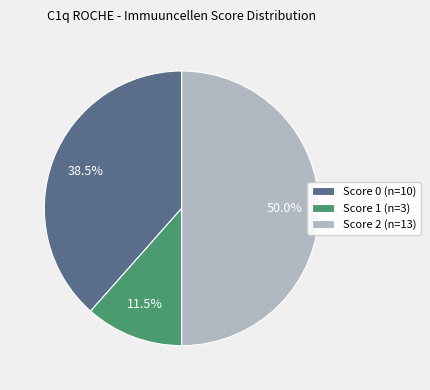

Rank the categories by value from lowest to highest.

Score 1 (n=3), Score 0 (n=10), Score 2 (n=13)